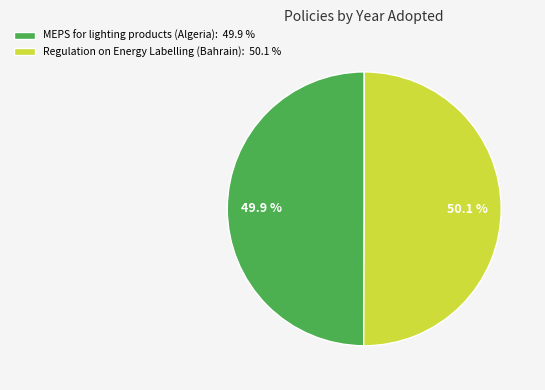

True or false: MEPS for lighting products (Algeria) accounts for 50% of the total.

True